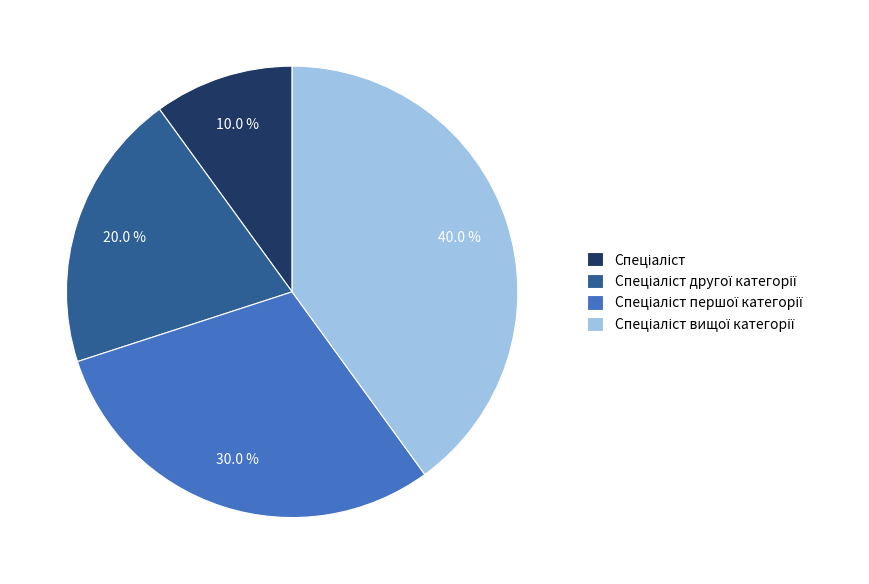

Is there any slice that represents more than half of the pie?

No